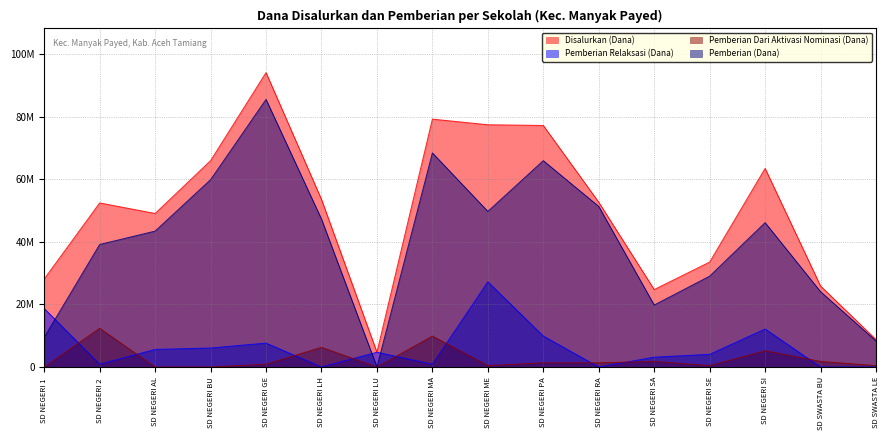

Which series has the largest range (max minus min)?

Disalurkan (Dana)